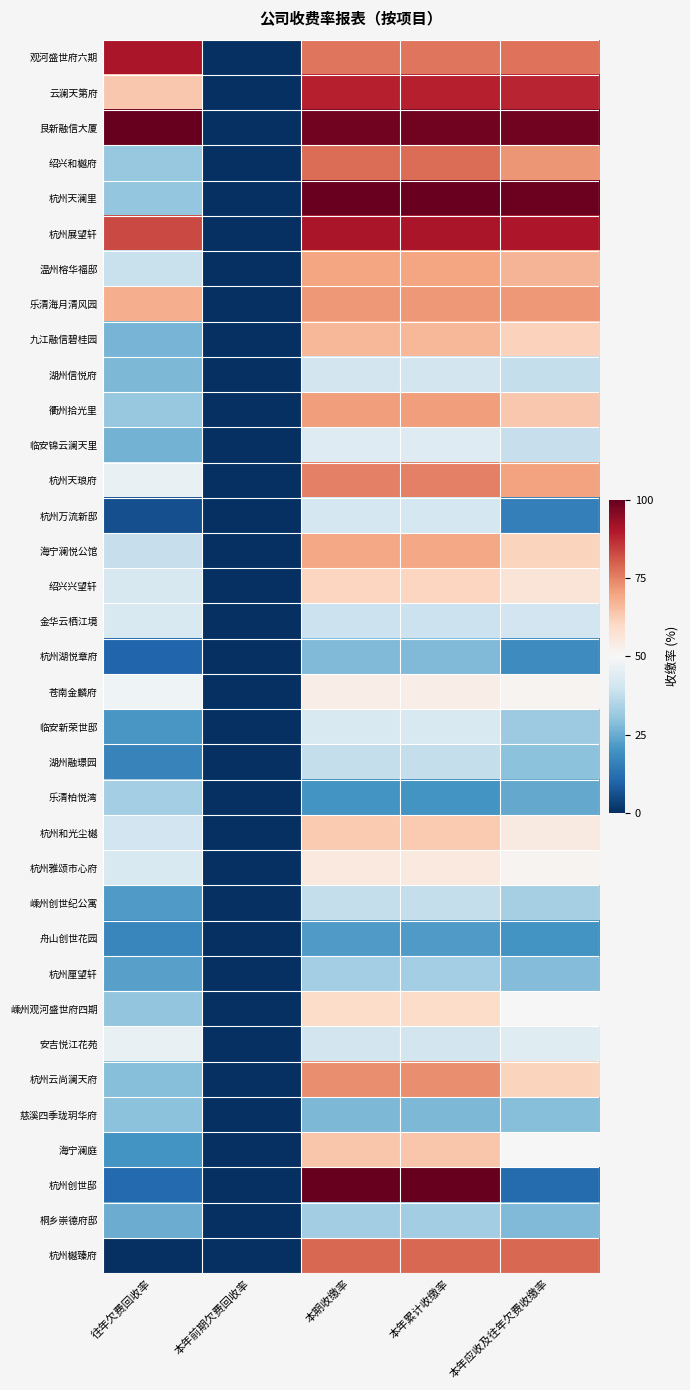

Between 本年累计收缴率 and 本年应收及往年欠费收缴率, which is larger?

本年应收及往年欠费收缴率